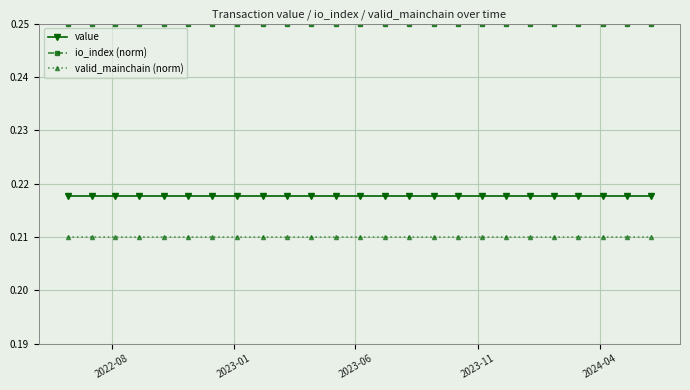

True or false: value and valid_mainchain (norm) intersect in this chart.

False